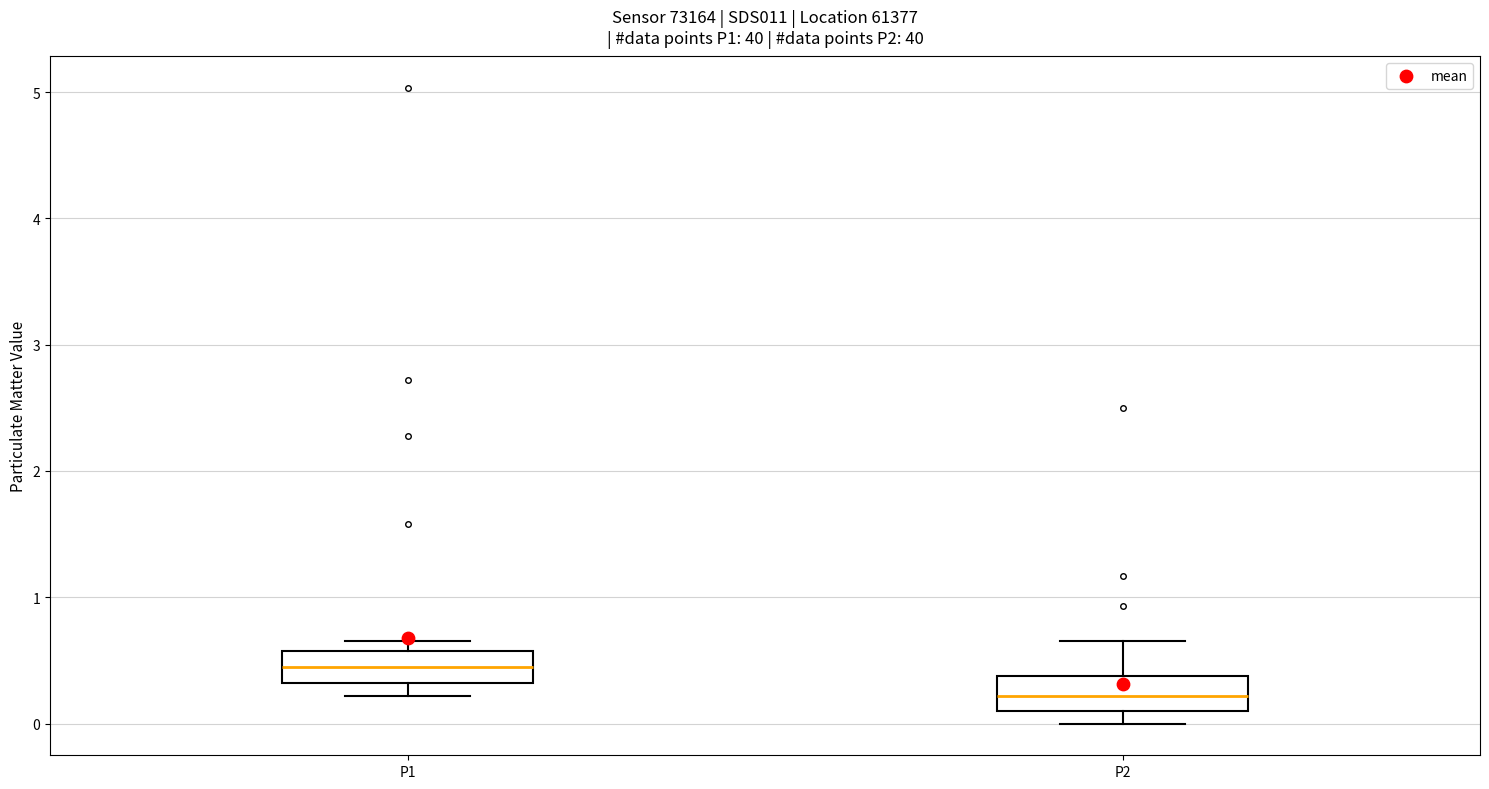

Where is the upper edge of the box for P2 on the y-axis? The values are not printed on the chart, so give them approximately, as read against the axis.

0.4